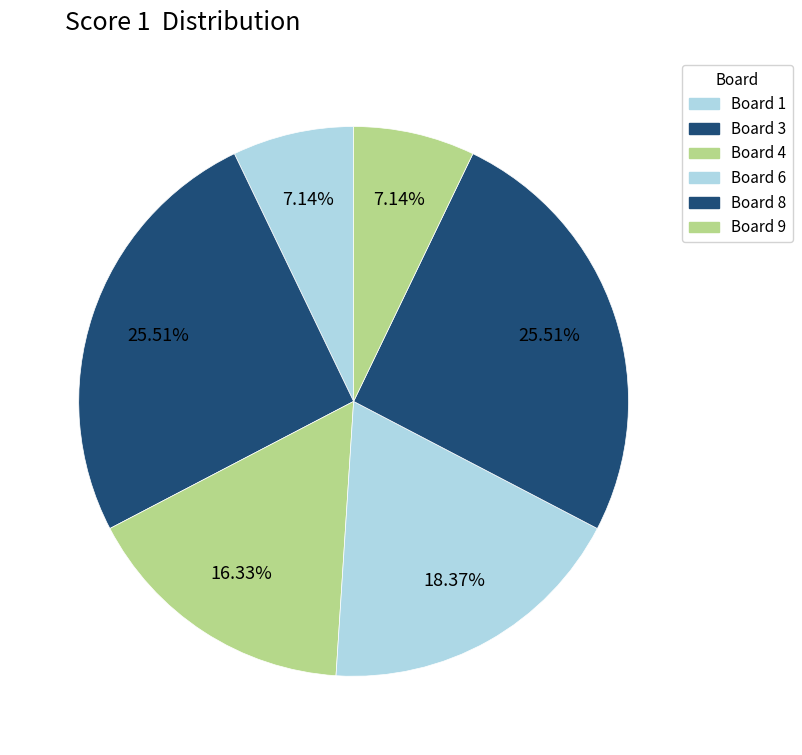

Count the number of slices in the pie.

6